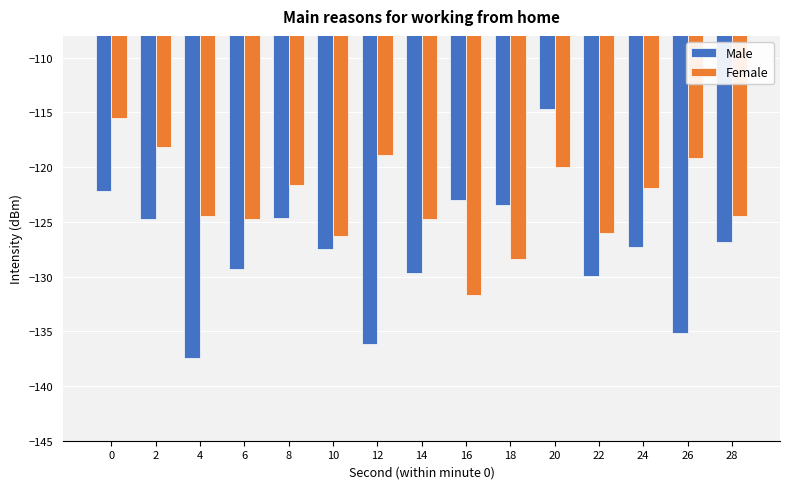

Rank the series by their average value, from lowest to highest.

Male, Female